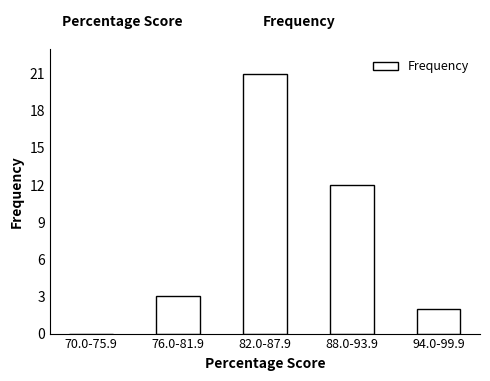

Reading left to right, list all the values displayed in this chart.

70.0-75.9=0	76.0-81.9=3	82.0-87.9=21	88.0-93.9=12	94.0-99.9=2